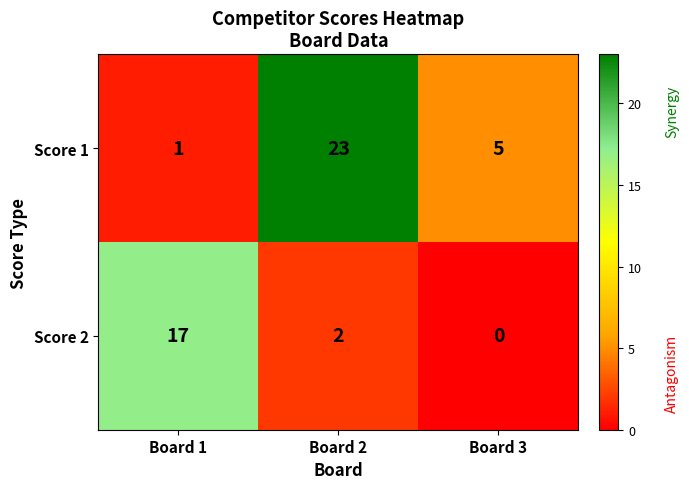

What is the average value of the Score 1 series?

10